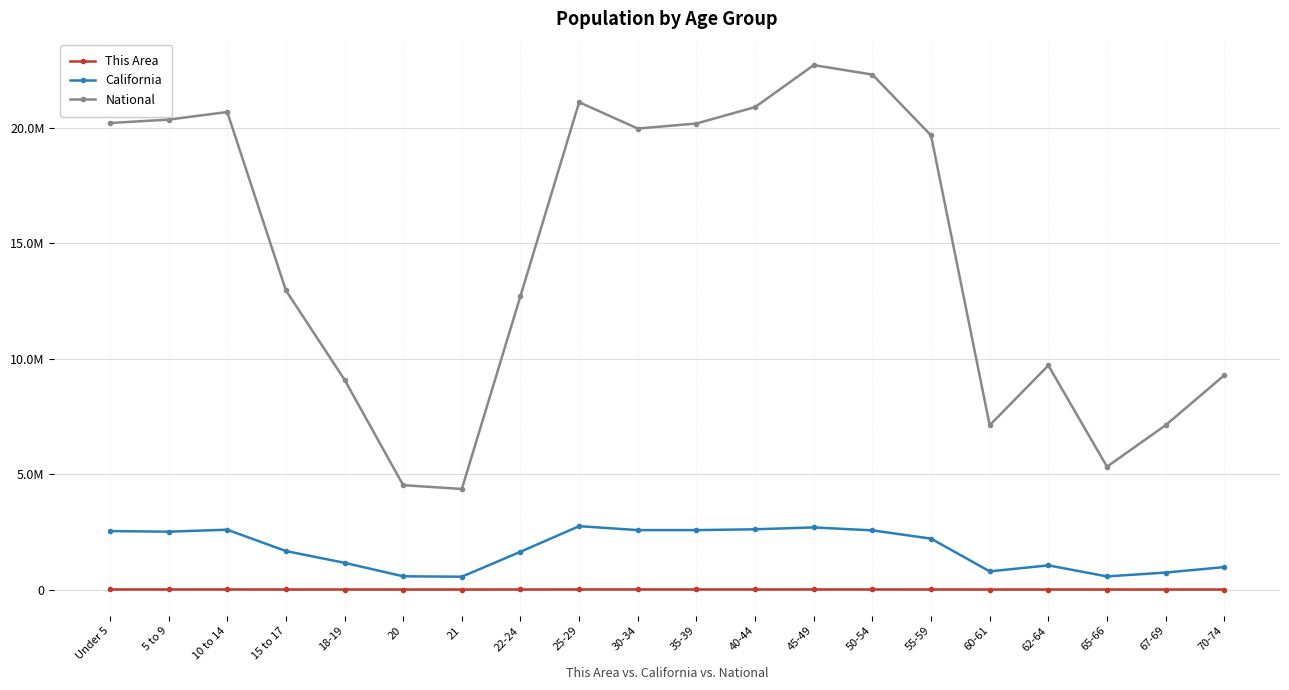

What are all the series names shown in the legend?

This Area, California, National